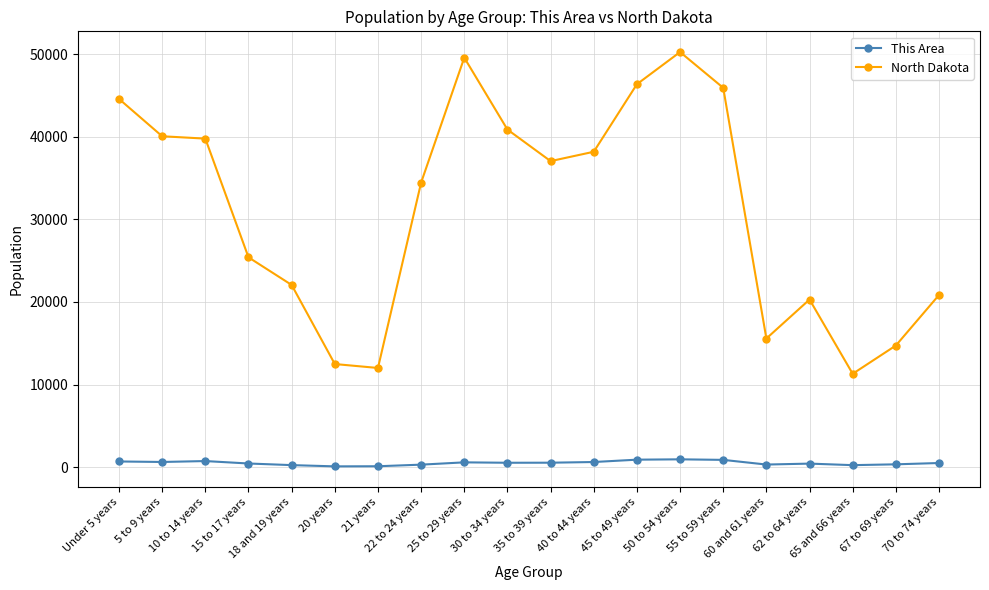

Which series has the largest total across all categories?

North Dakota